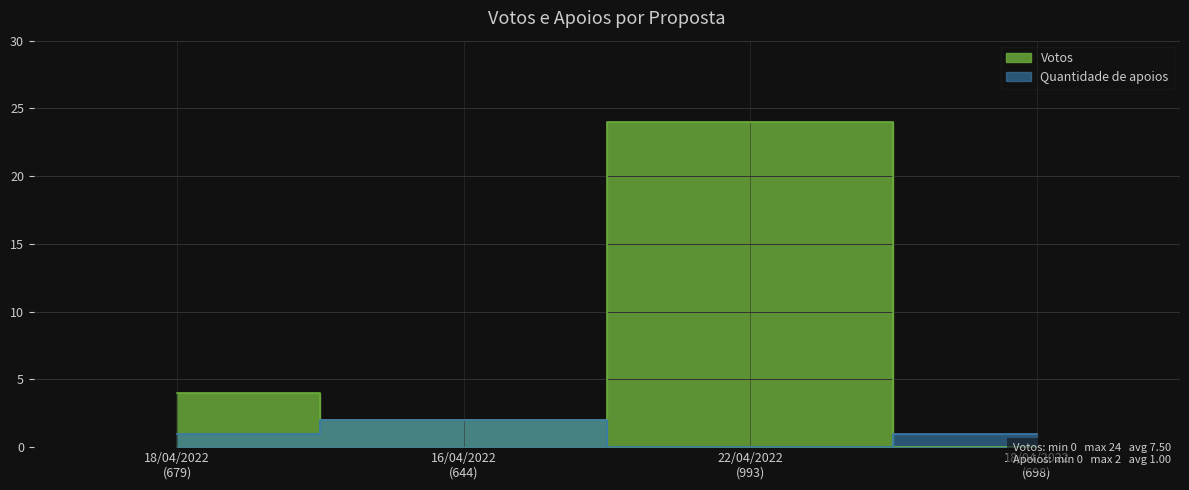

Rank the series by their average value, from lowest to highest.

Quantidade de apoios, Votos